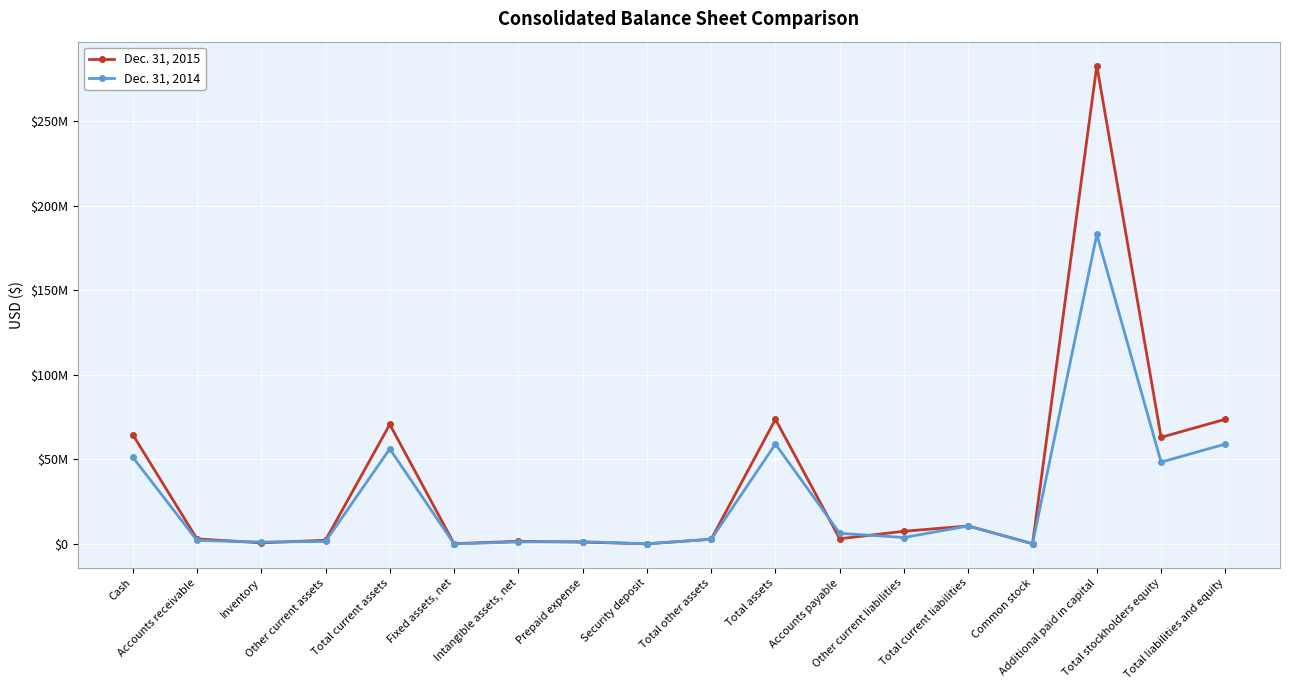

List the labels in order of Dec. 31, 2015 value, largest first.

Additional paid in capital, Total assets, Total liabilities and equity, Total current assets, Cash, Total stockholders equity, Total current liabilities, Other current liabilities, Accounts payable, Accounts receivable, Total other assets, Other current assets, Intangible assets, net, Prepaid expense, Inventory, Fixed assets, net, Common stock, Security deposit